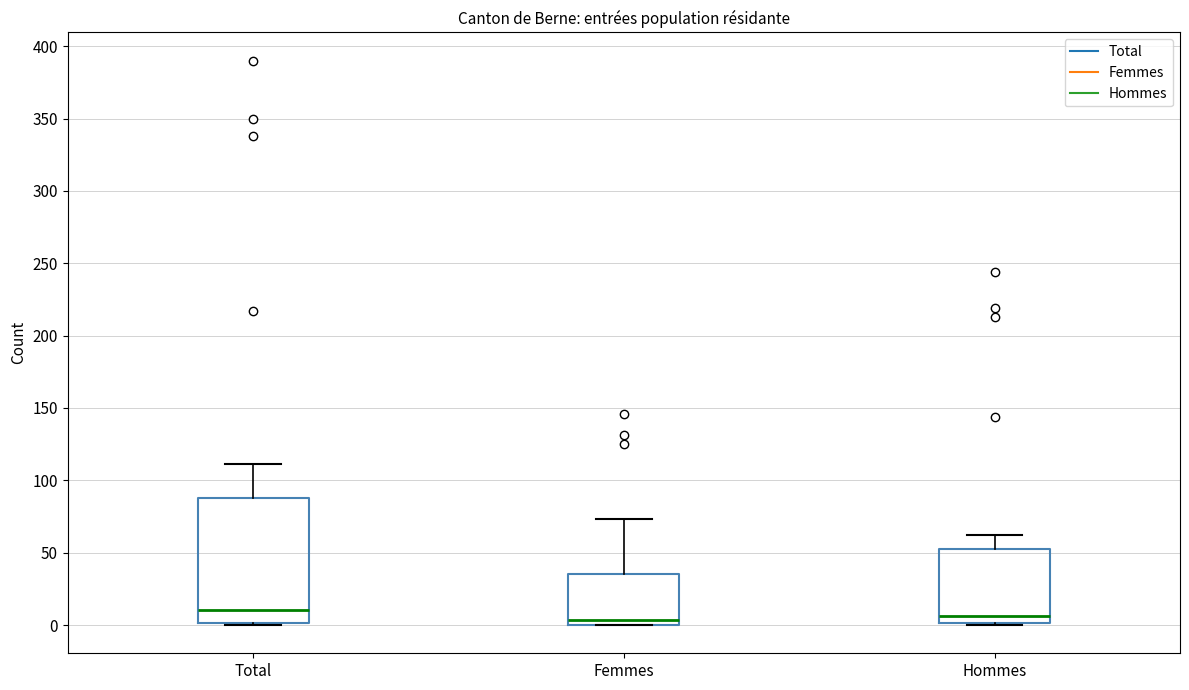

Where does the upper whisker of the box for Hommes end on the y-axis? The values are not printed on the chart, so give them approximately, as read against the axis.

60